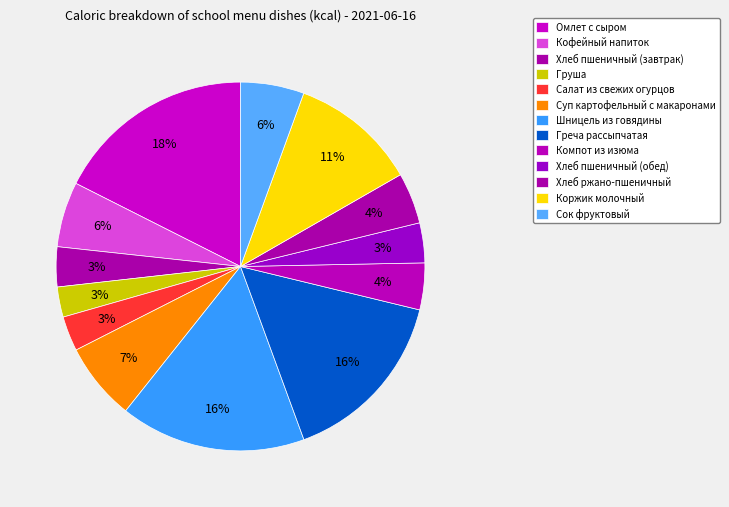

Is it true that Груша is 14% of the pie?

False